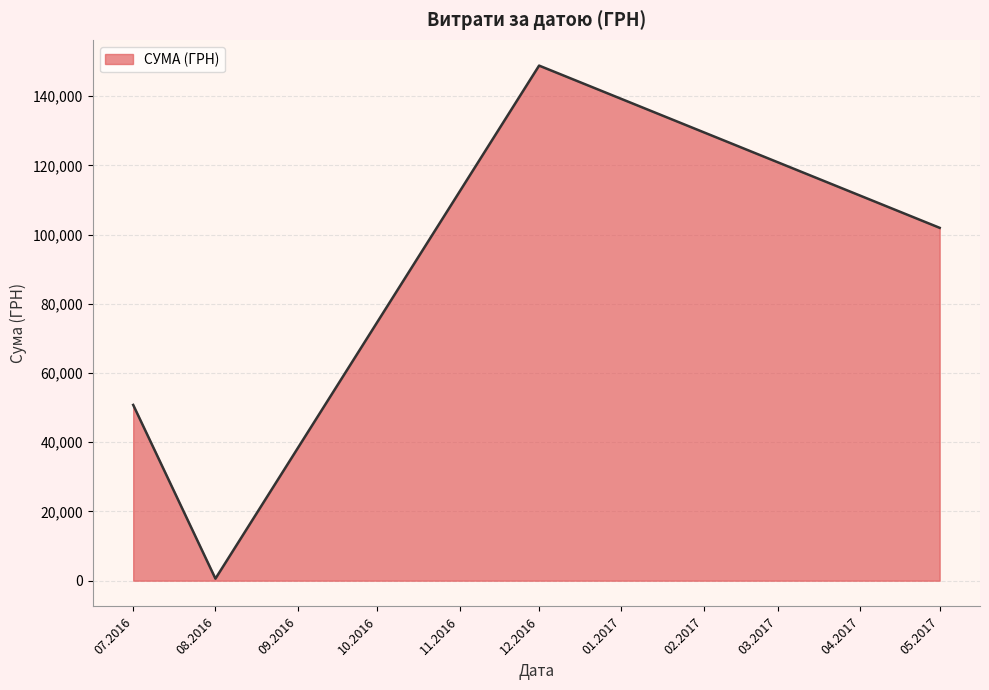

Reading left to right, what are all the values shown in this chart?

07.2016=50784.6	08.2016=594.0	12.2016=148834.0	05.2017=101956.1